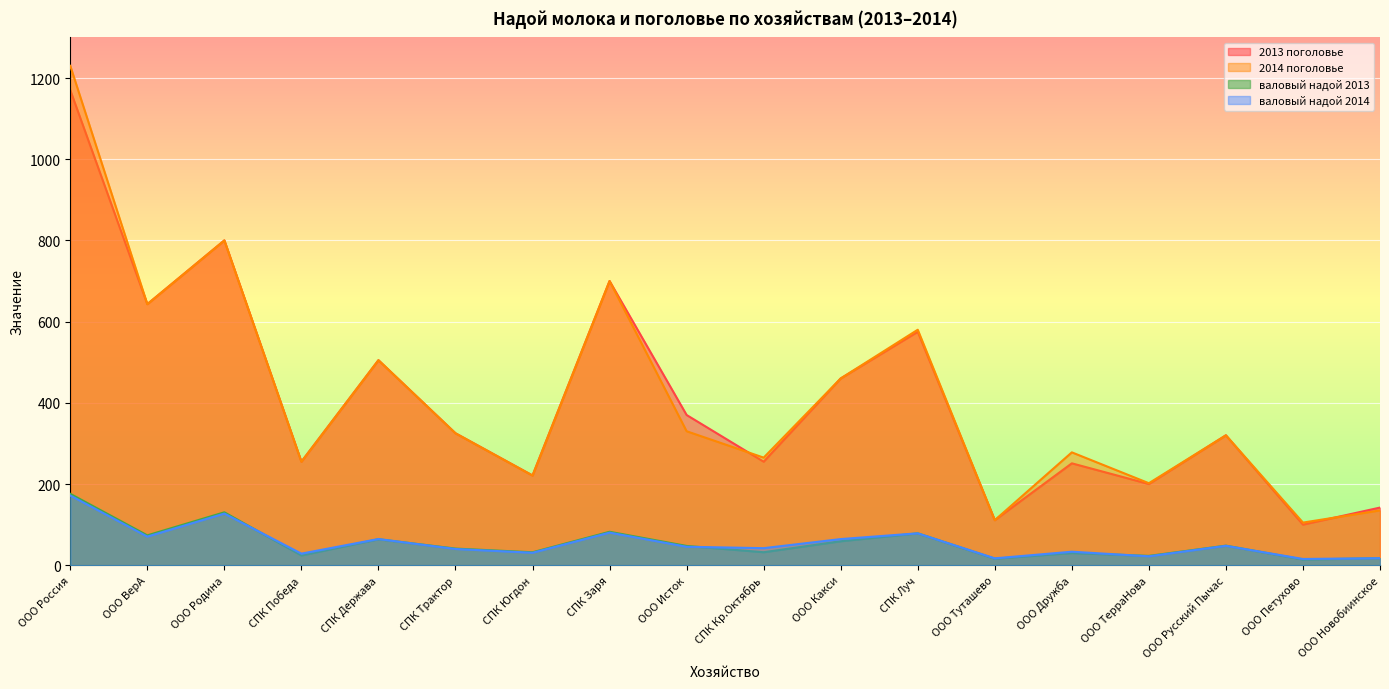

At which category is the sum across all series the highest?

ООО Россия